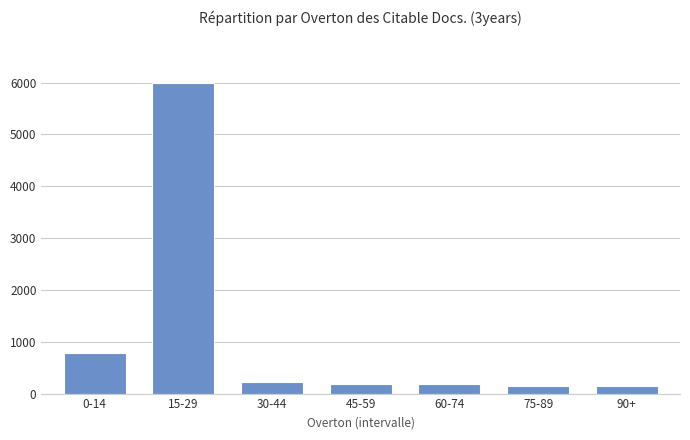

What is the change in value from 0-14 to 90+?

-638